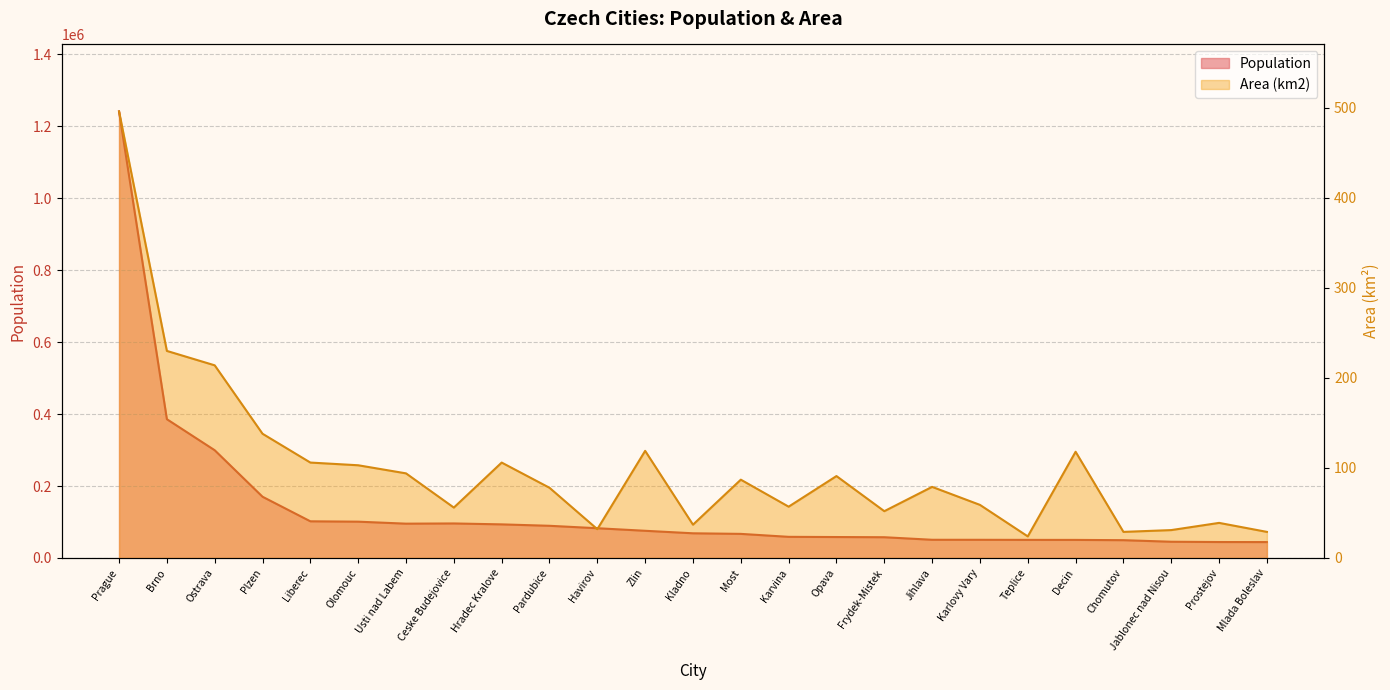

Does the chart have visible grid lines?

Yes